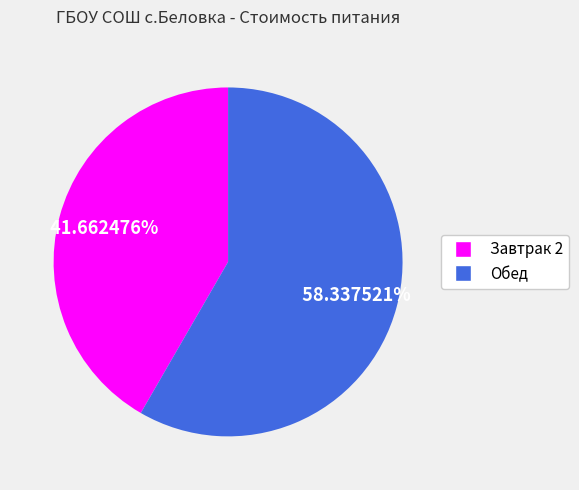

Between Завтрак 2 and Обед, which is larger?

Обед